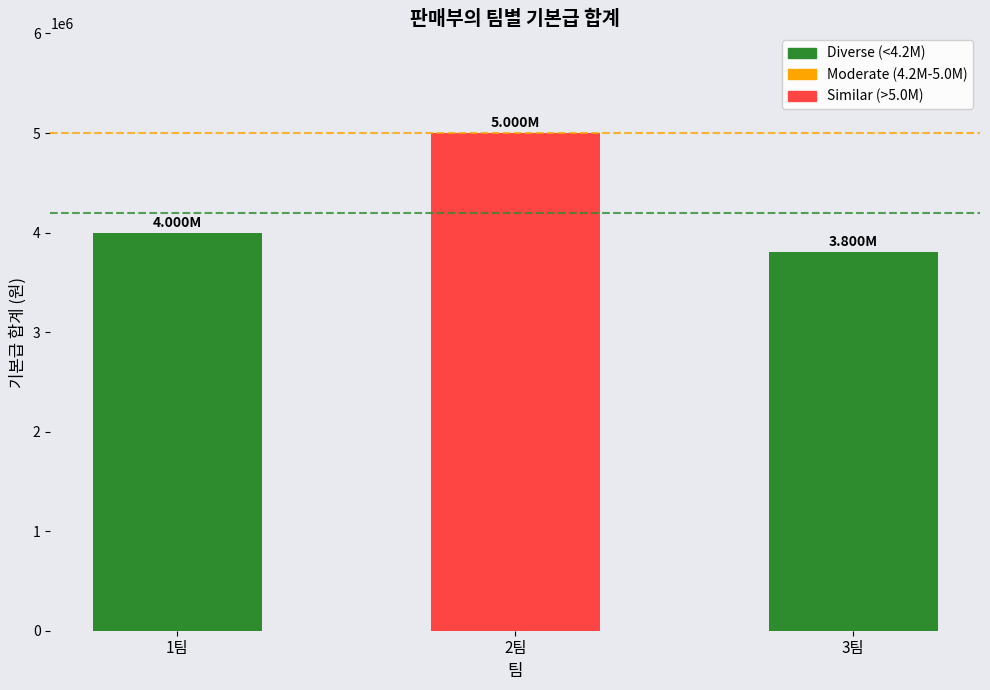

Where is the data nearest to the value 4400000?

1팀